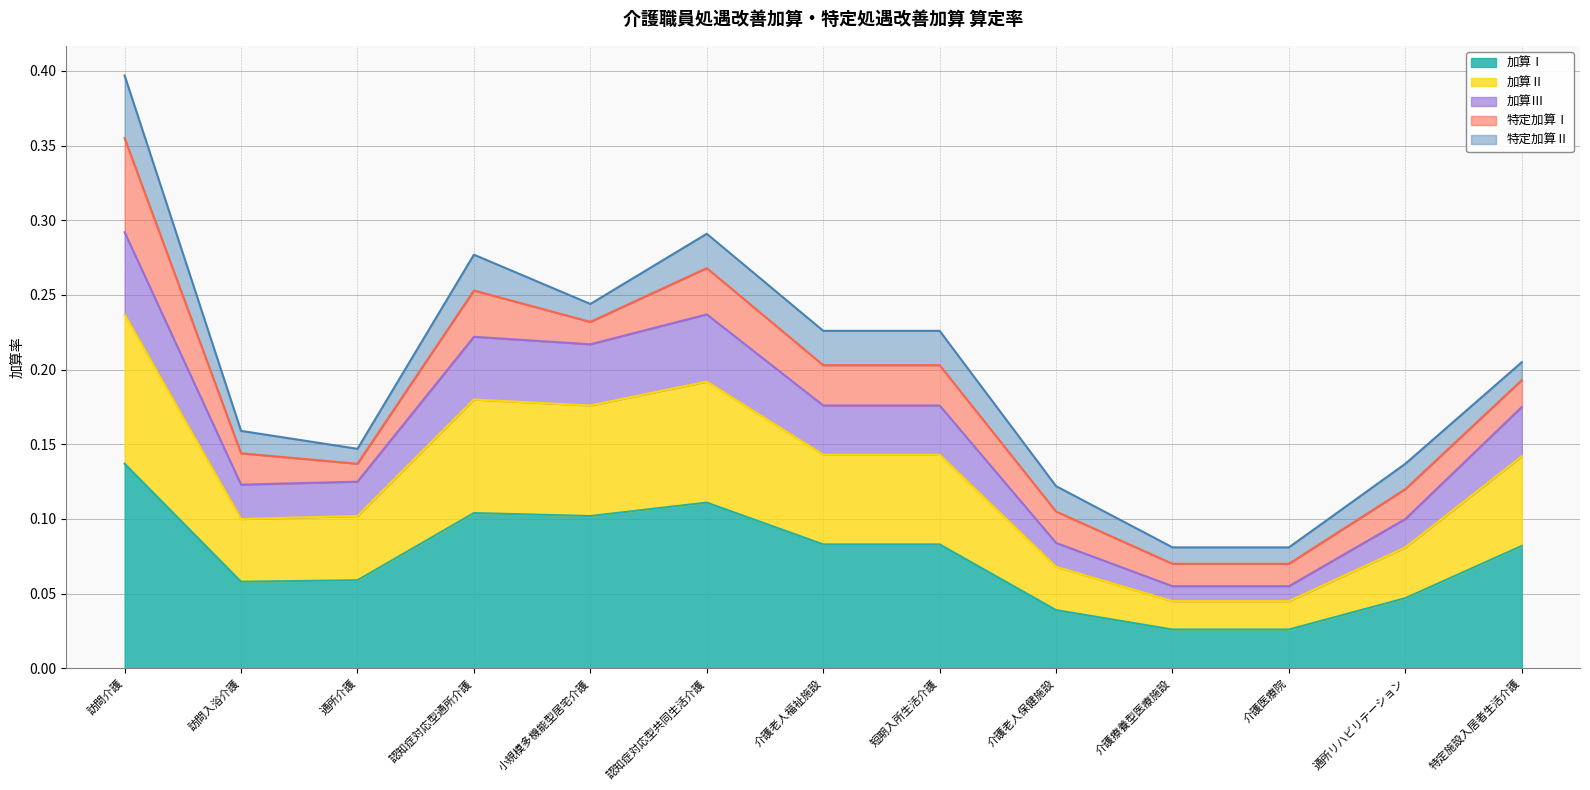

The 加算Ⅰ series shows 0.2 at 訪問介護. True or false?

False